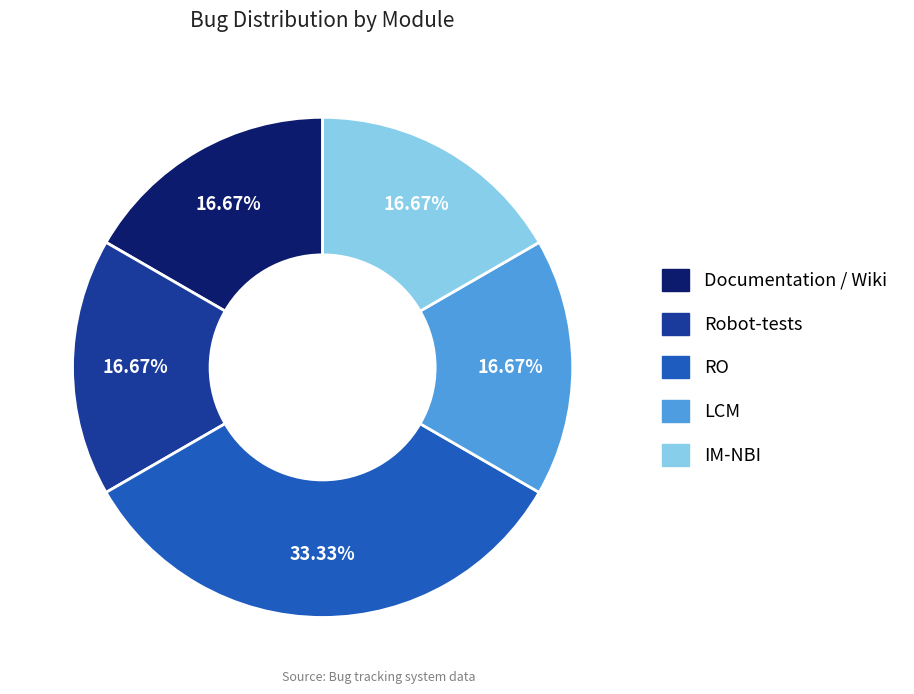

To the nearest percent, what is the combined percentage of IM-NBI and LCM?

33%